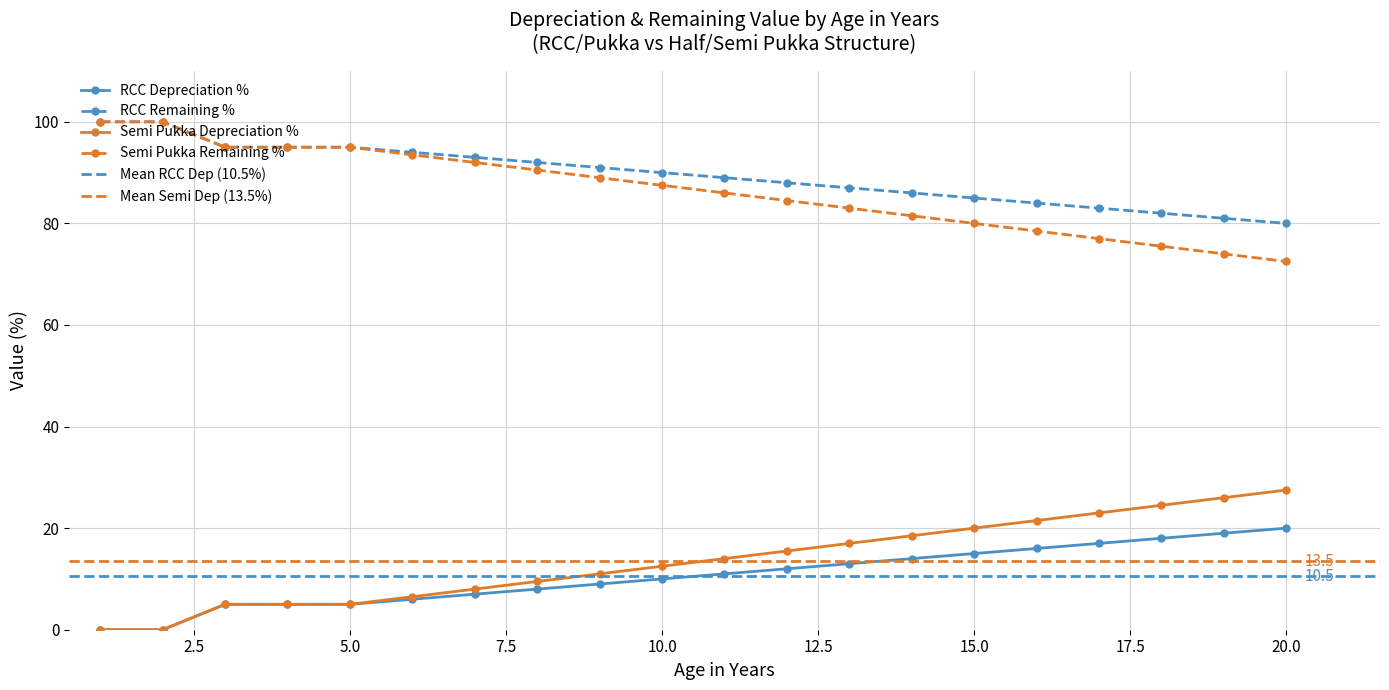

What is the difference between the maximum and minimum values in the RCC Depreciation % series?

20.0